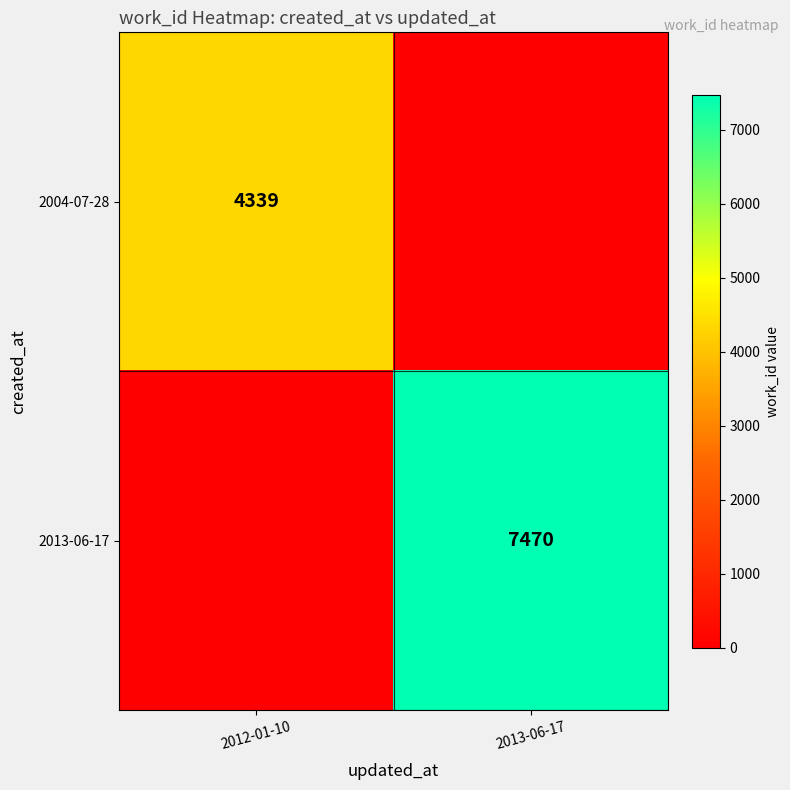

The value of 2013-06-17 at 2013-06-17 is 7470. True or false?

True